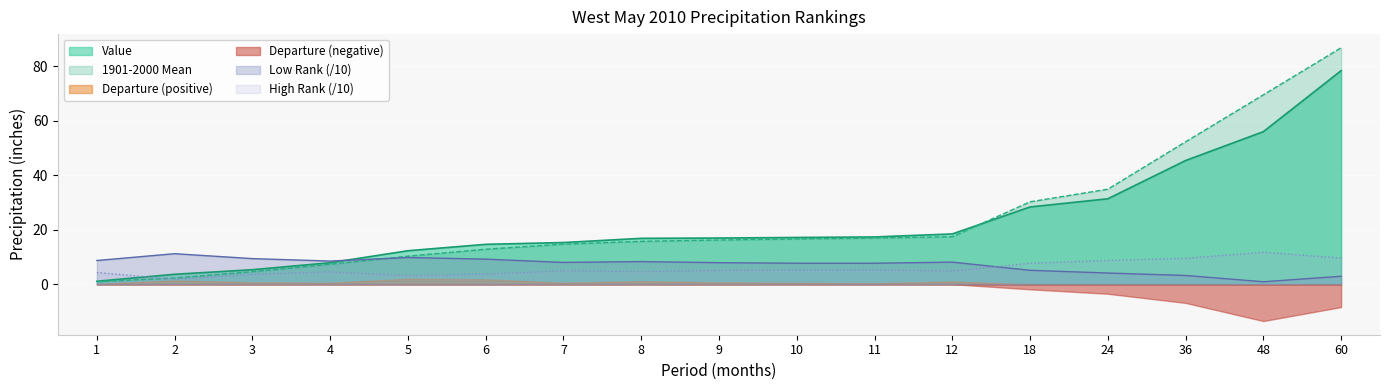

What are all the series names shown in the legend?

Value, 1901-2000 Mean, Departure (positive), Departure (negative), Low Rank (/10), High Rank (/10)